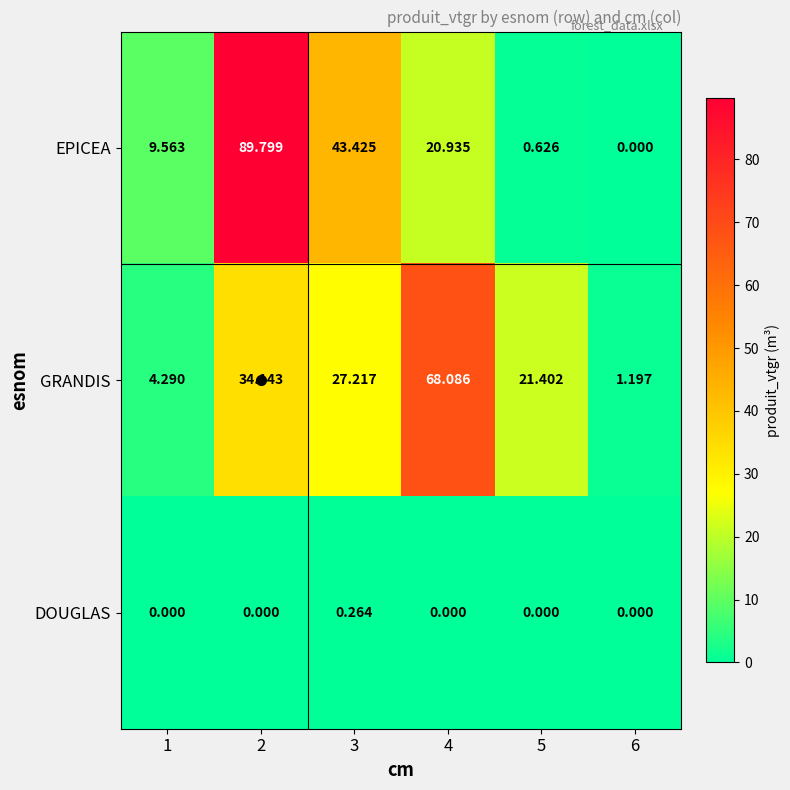

Rank the series at 5 from highest to lowest value.

GRANDIS, EPICEA, DOUGLAS